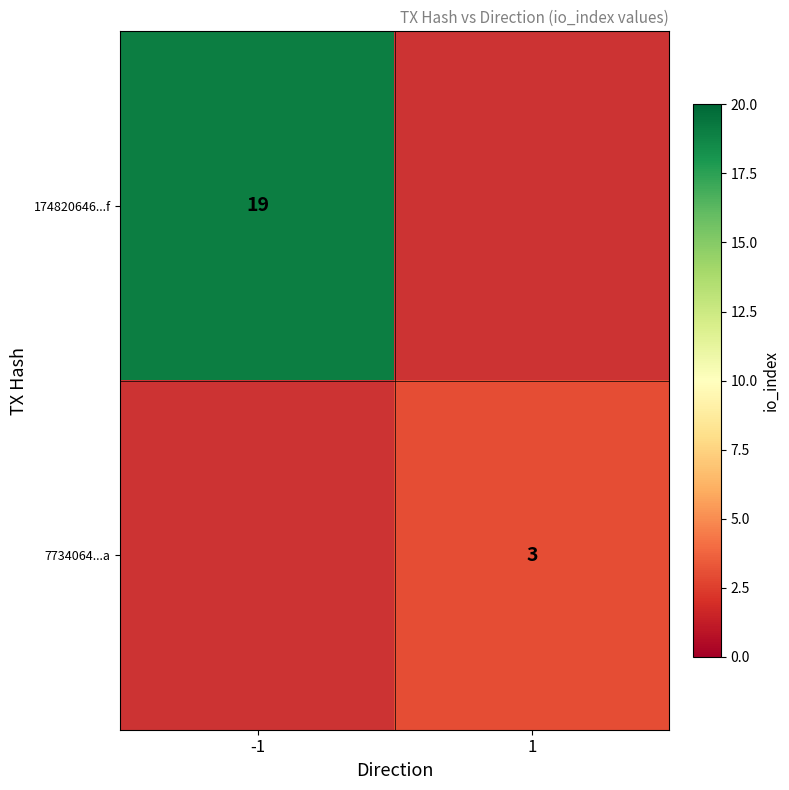

The 174820646...f series shows 19 at -1. True or false?

True